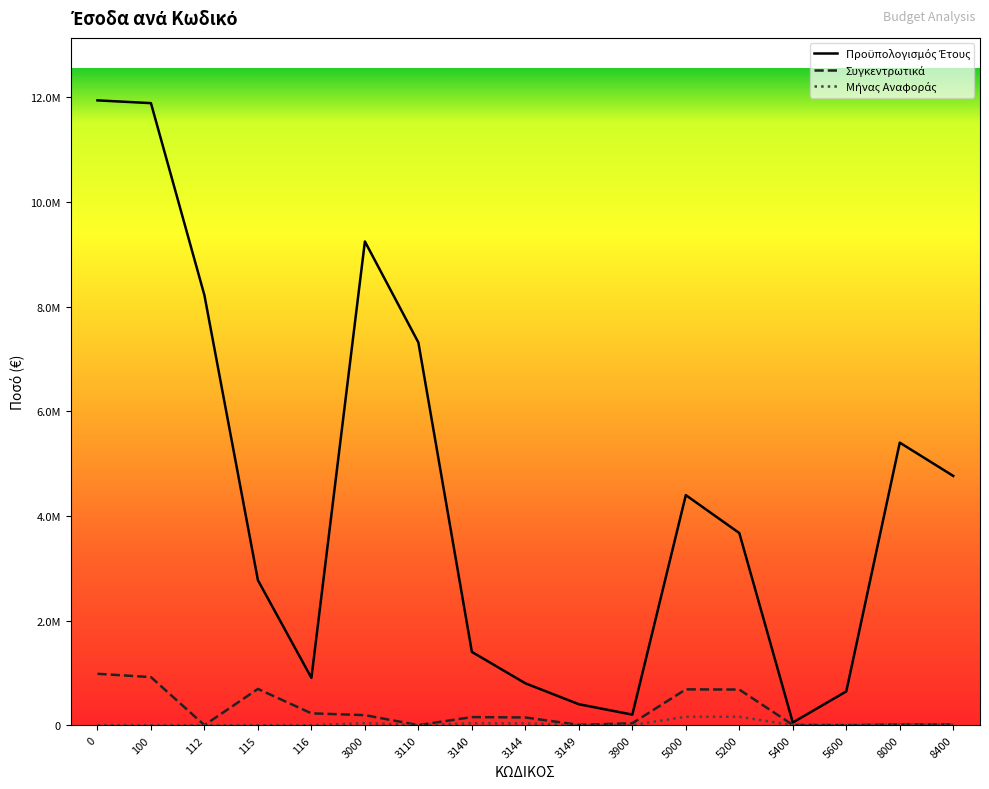

Does the chart have visible grid lines?

No